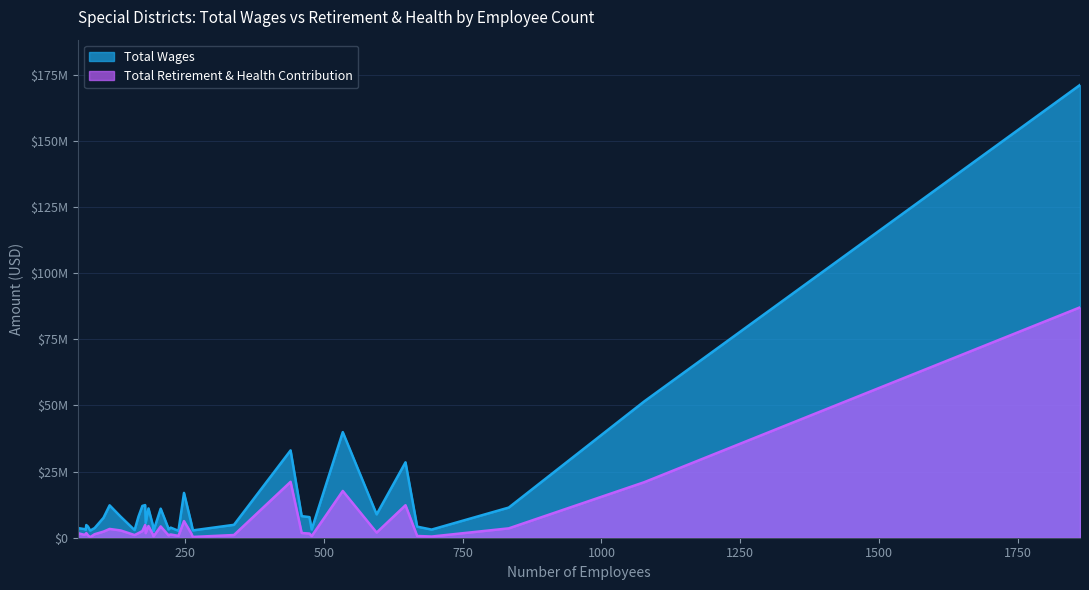

Rank the series by their average value, from highest to lowest.

Total Wages, Total Retirement & Health Contribution